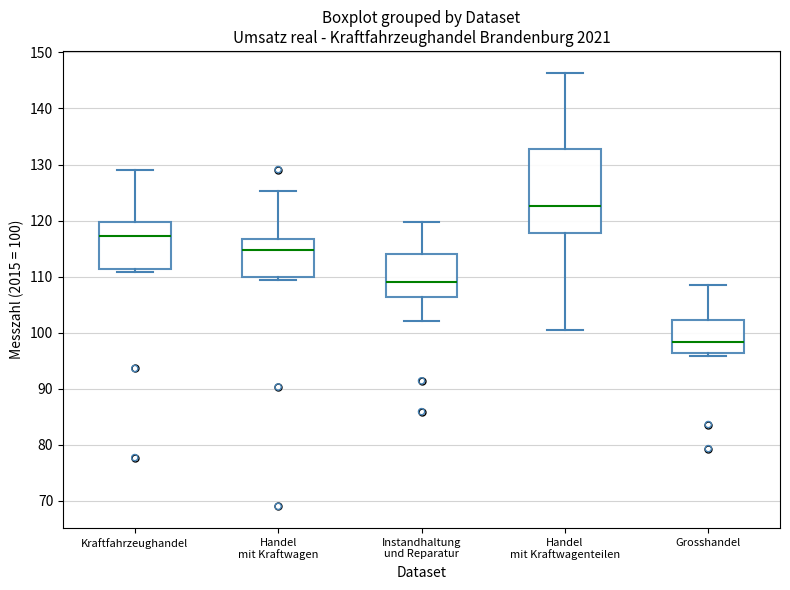

Reading left to right, transcribe this box plot: for each box, give where its median line is, the range the box spans, and where its two whiskers end, as read against the y-axis. The values are not printed on the chart, so give them approximately, as read against the axis.

Kraftfahrzeughandel: median 117, box 111 to 120, whiskers 111 (just below the box's lower edge) to 129
Handel mit Kraftwagen: median 115, box 110 to 117, whiskers 109 to 125
Instandhaltung und Reparatur: median 109, box 106 to 114, whiskers 102 to 120
Handel mit Kraftwagenteilen: median 123, box 118 to 133, whiskers 100 to 146
Grosshandel: median 98, box 96 to 102, whiskers 96 (just below the box's lower edge) to 109